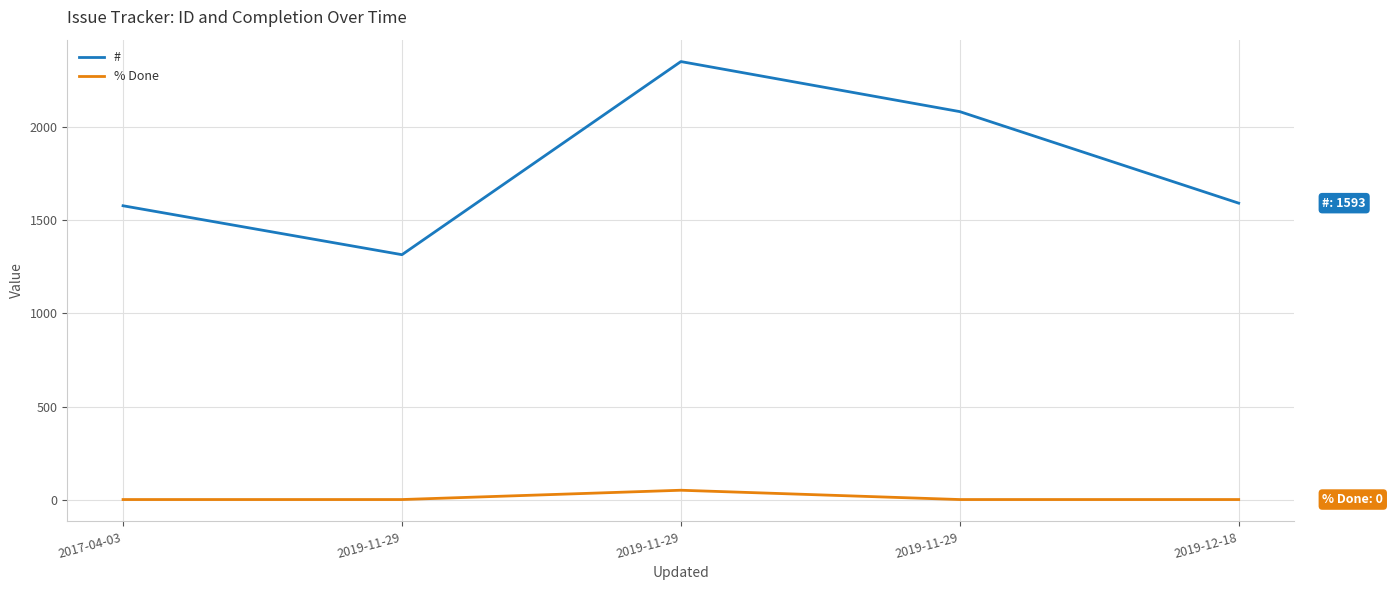

What are all the series names shown in the legend?

#, % Done